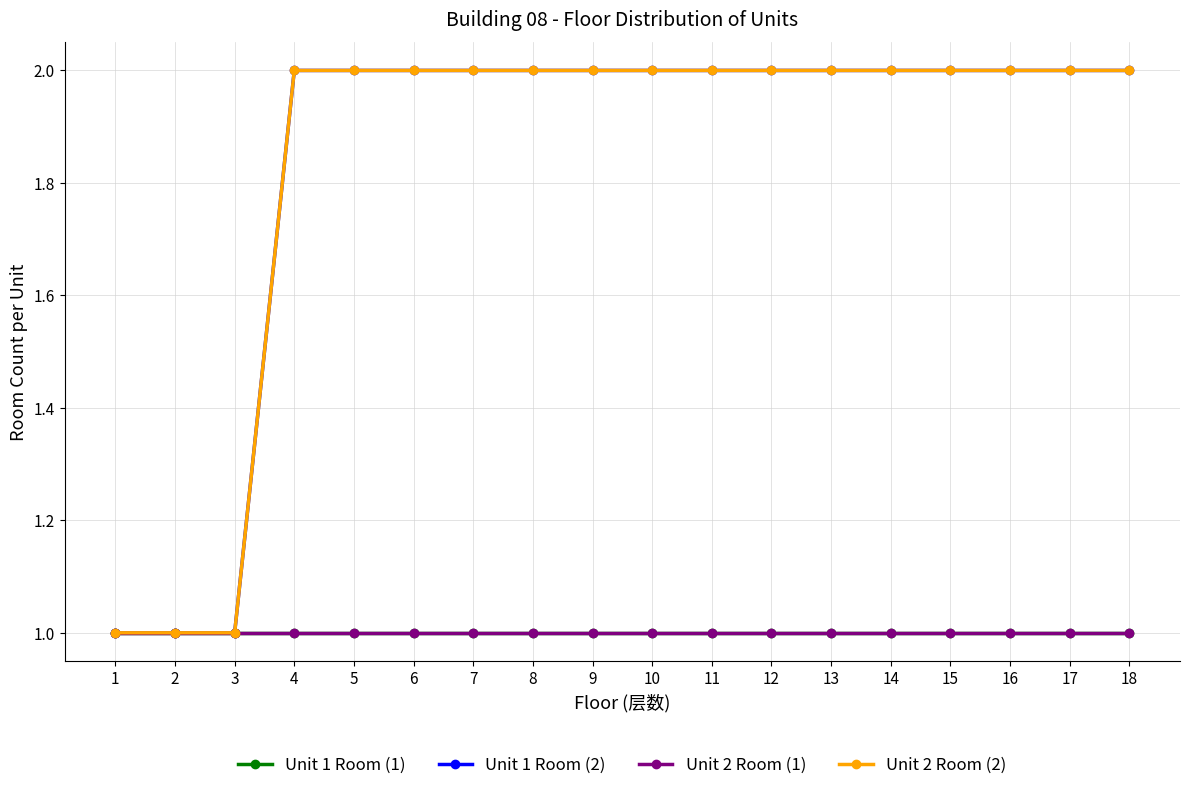

True or false: Unit 2 Room (1) and Unit 1 Room (2) intersect in this chart.

False